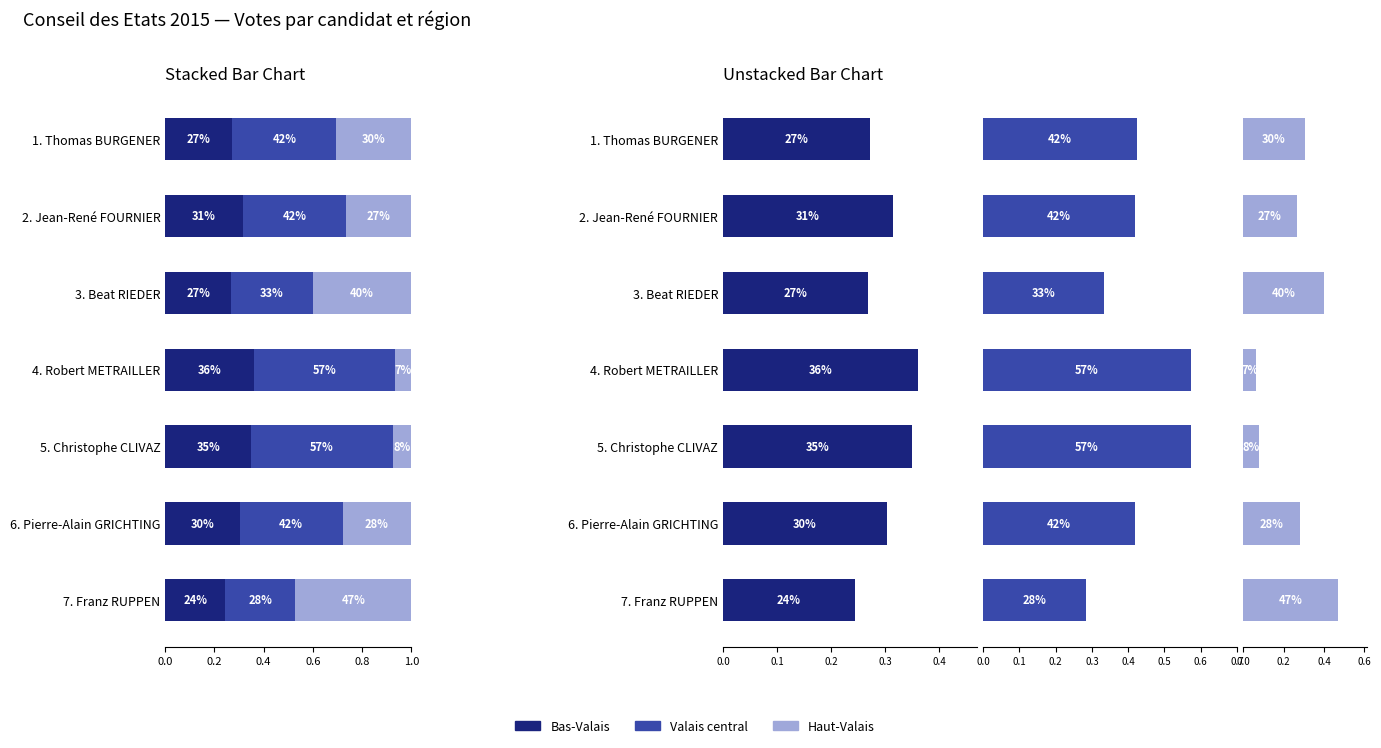

Which series has the largest range (max minus min)?

Haut-Valais